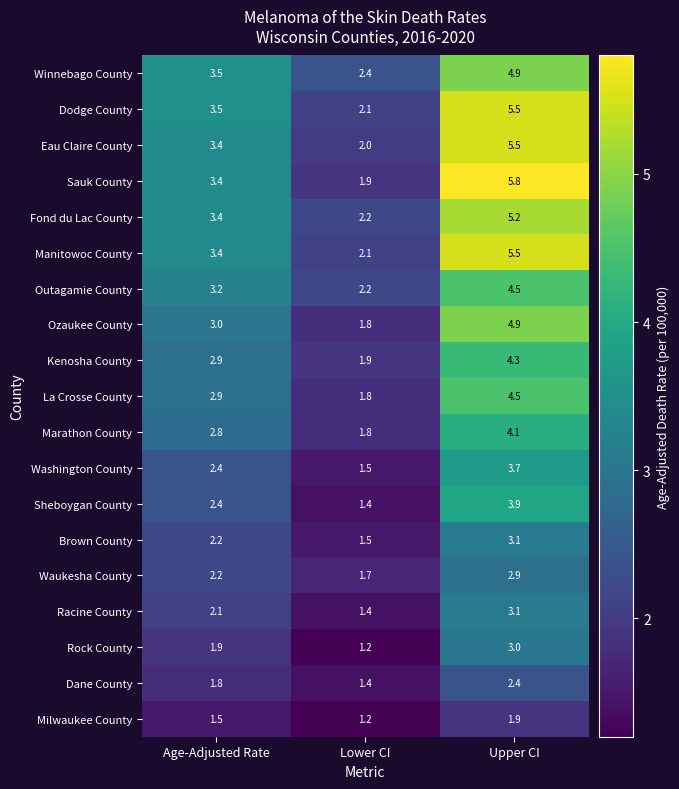

Between Lower CI and Upper CI, which series saw the biggest shift?

Sauk County